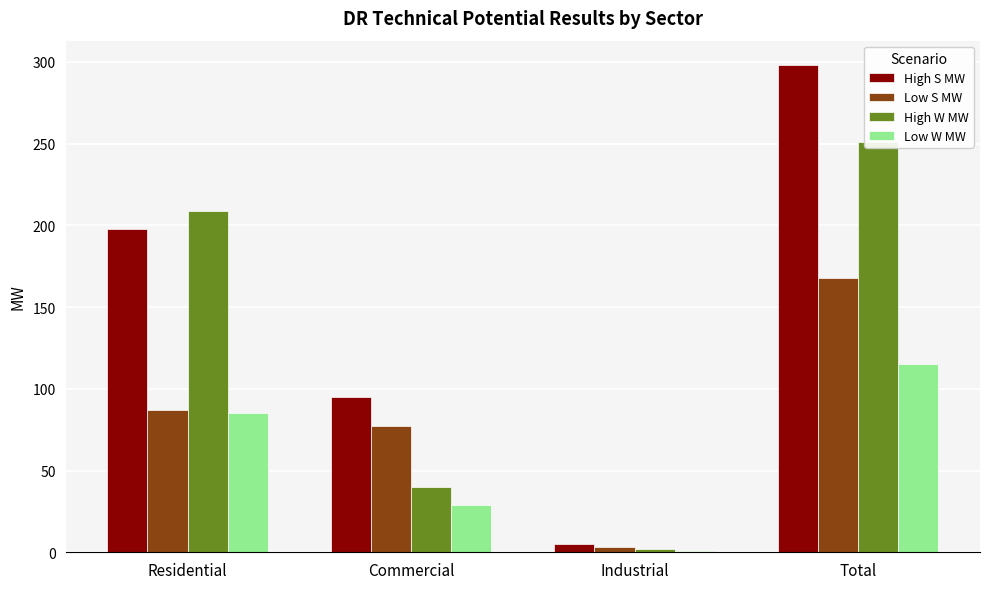

What is the label of the 1st bar from the left?

Residential